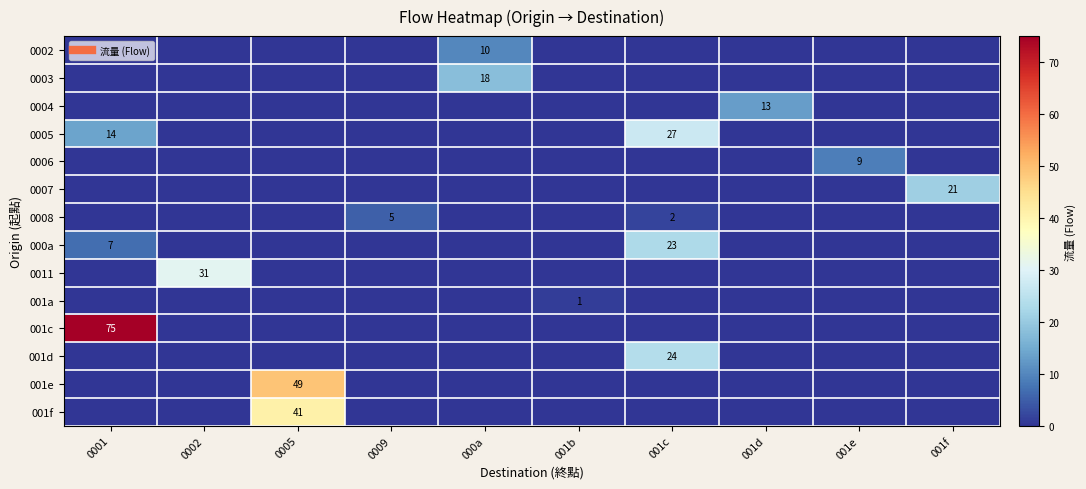

Rank the categories by 0008 value from highest to lowest.

0009, 001c, 0001, 0002, 0005, 000a, 001b, 001d, 001e, 001f